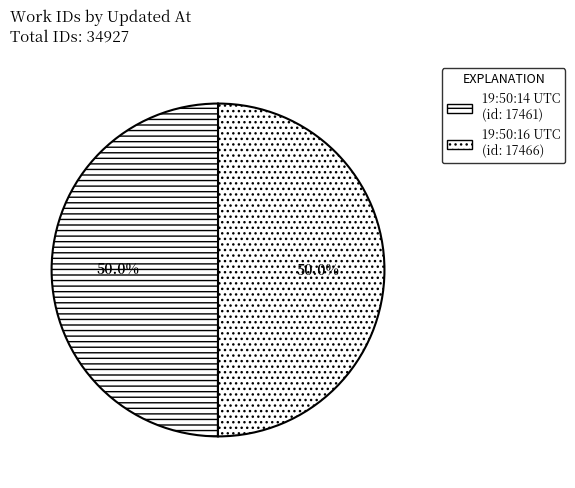

Count the number of slices in the pie.

2